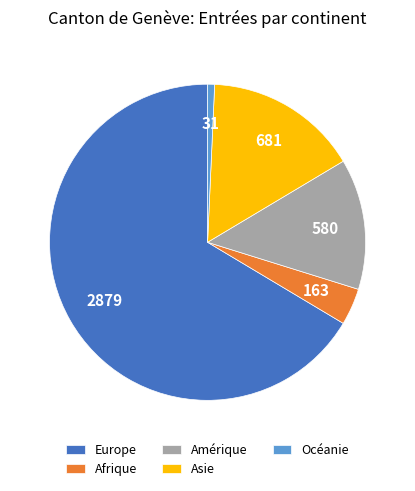

Rank the categories by value from highest to lowest.

Europe, Asie, Amérique, Afrique, Océanie